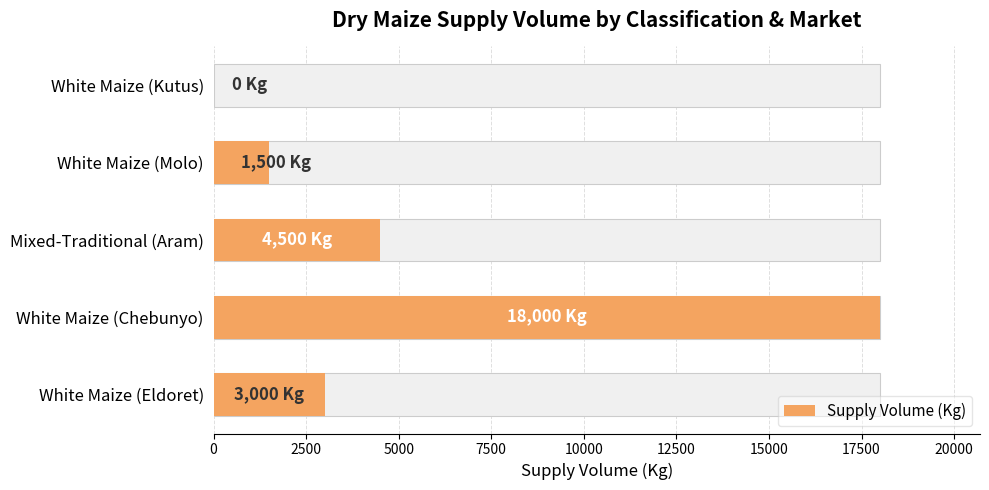

How many bars are there in total?

5